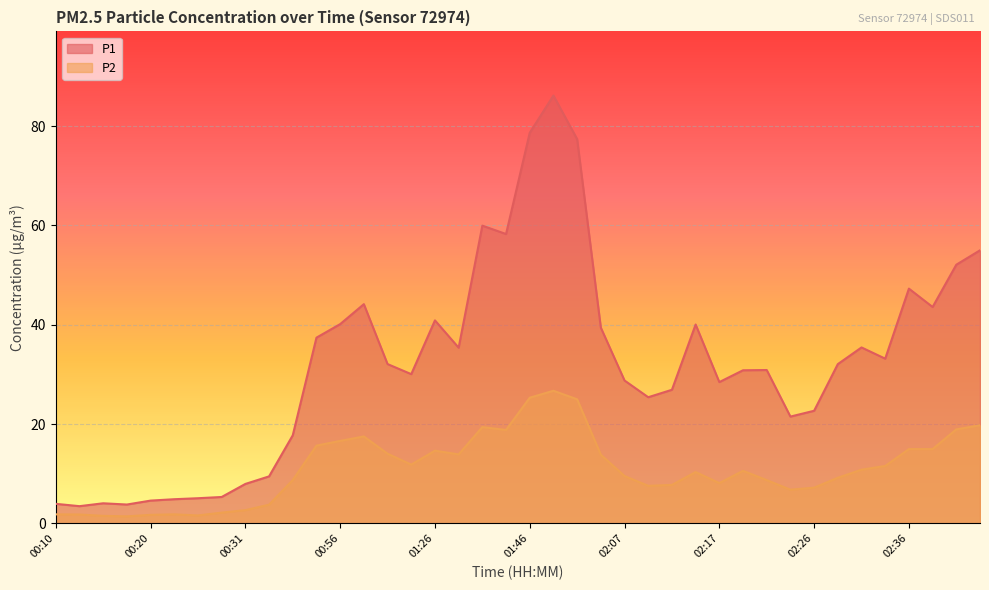

What is the label of the 21st point from the right?

01:43